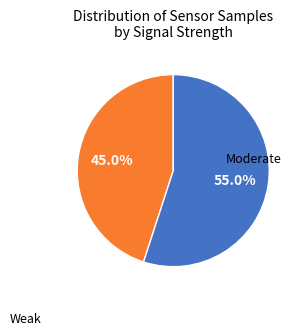

Does any single category account for the majority?

Yes